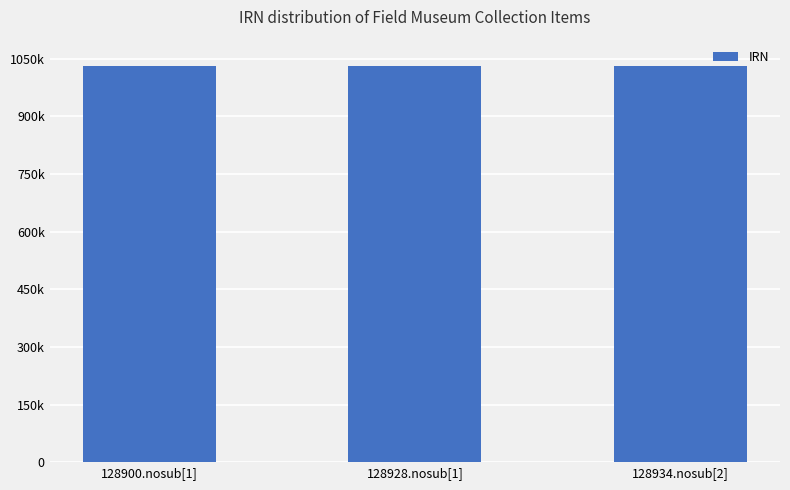

What is the label of the 2nd bar from the left?

128928.nosub[1]